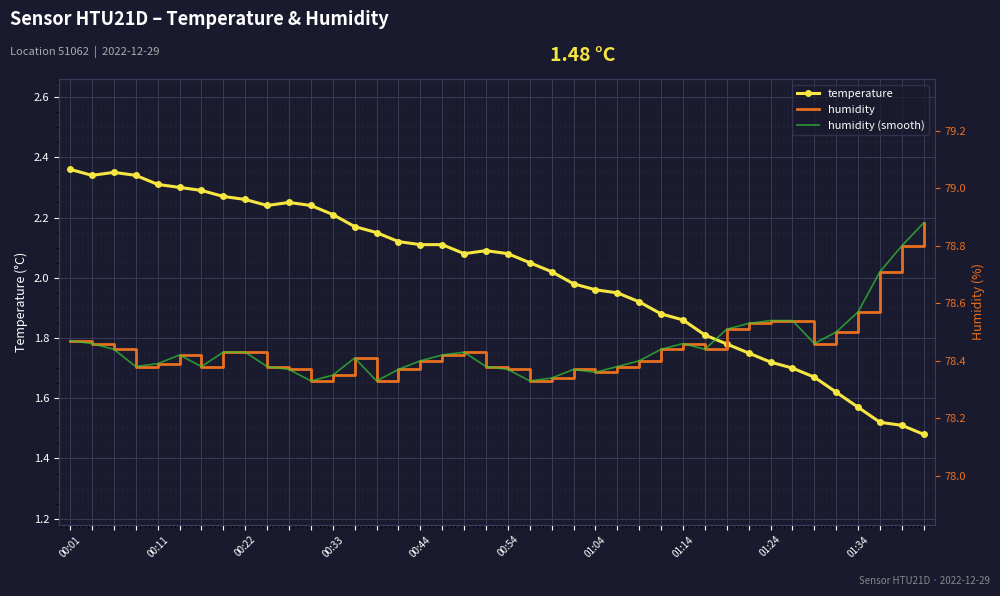

What is the difference between the humidity values at 32 and 00:11?

0.1